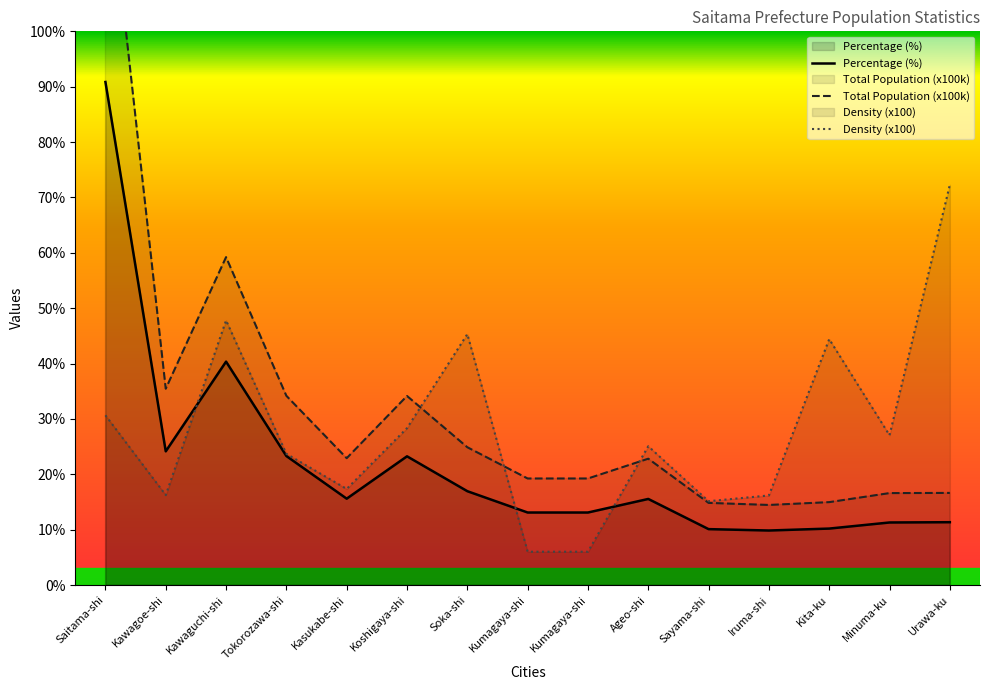

Reading right to left, what are all the values shown in this chart?

Percentage (%): 11.3	11.3	10.2	9.8	10.1	15.5	13.1	13.1	16.9	23.2	15.6	23.3	40.4	24.1	90.9
Total Population (x100k): 16.6	16.6	15.0	14.5	14.8	22.8	19.2	19.2	24.9	34.1	22.9	34.2	59.2	35.5	133.3
Density (x100): 72.3	27.1	44.4	16.2	15.1	25.1	6.0	6.0	45.3	28.3	17.4	23.7	47.8	16.2	30.7